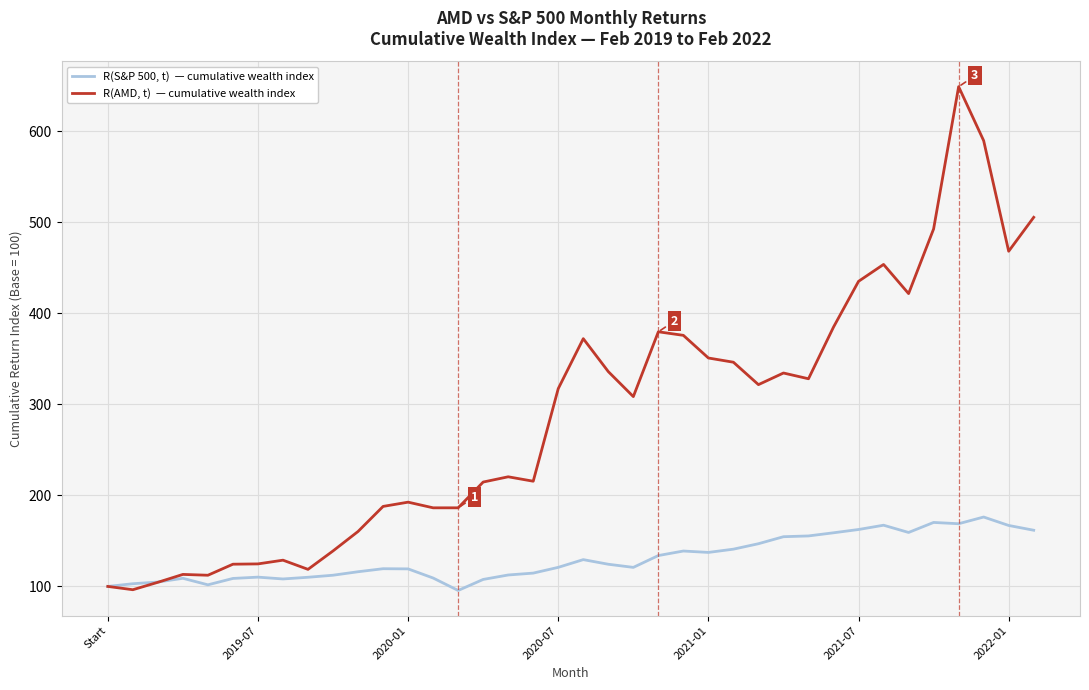

What is the smallest value displayed?

95.6